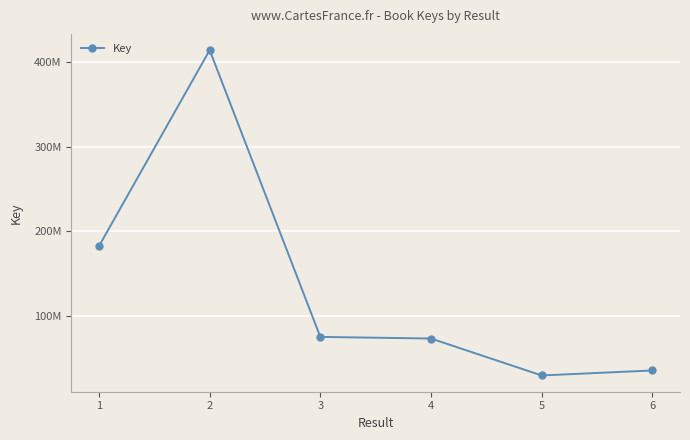

Reading right to left, transcribe all the data shown in this chart.

35393237	29494886	73174348	75093892	414212317	182476784